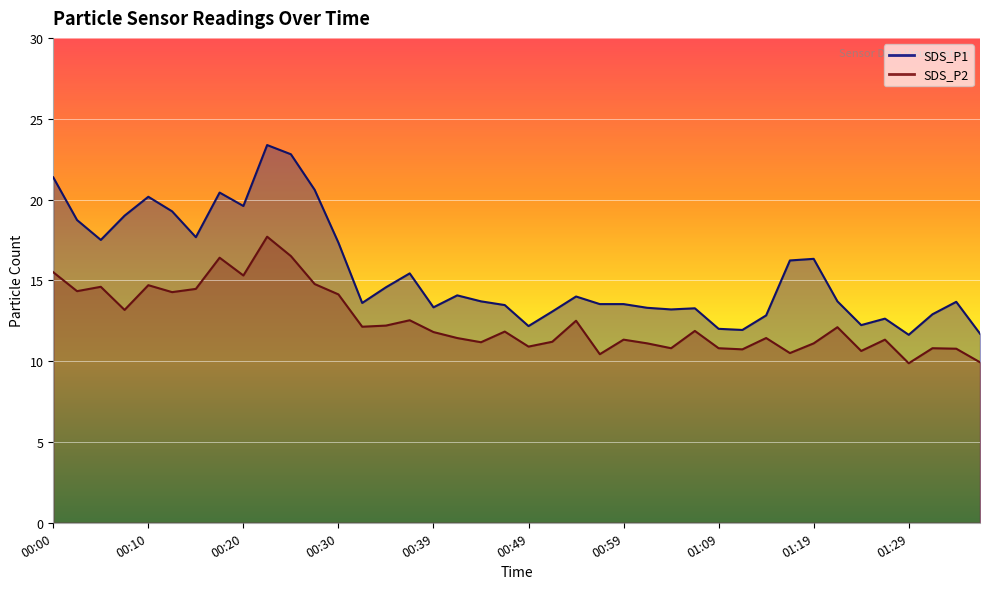

True or false: SDS_P2 and SDS_P1 cross at least once.

False